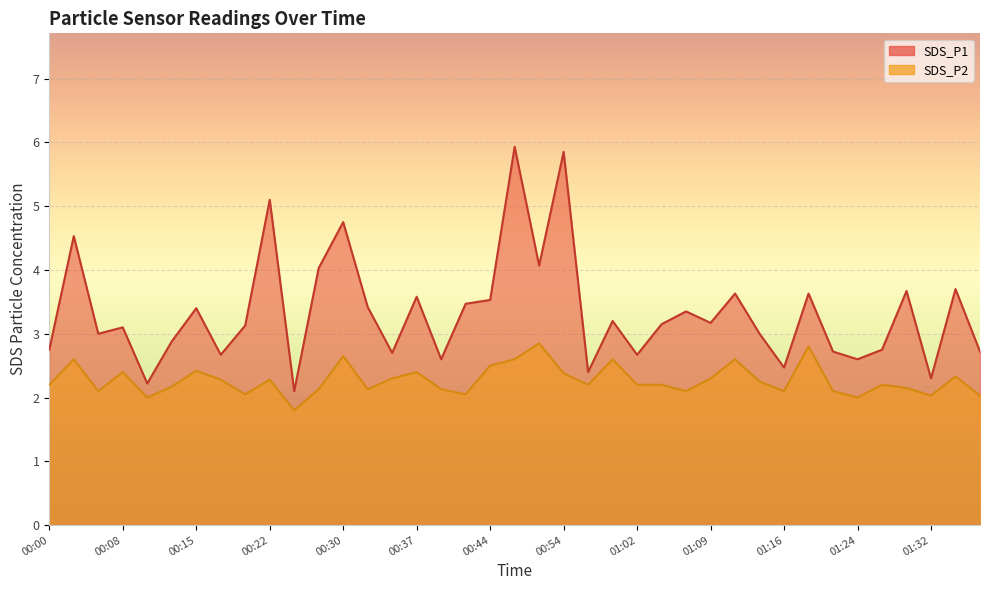

The SDS_P1 series shows 0.8 at 00:59. True or false?

False